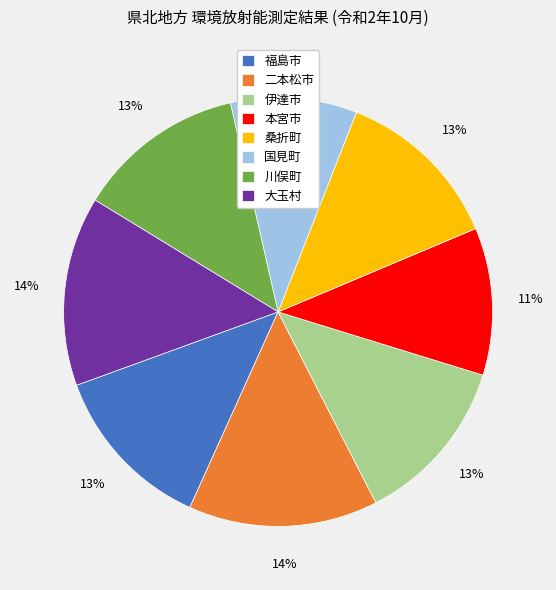

How many slices are in this pie chart?

8